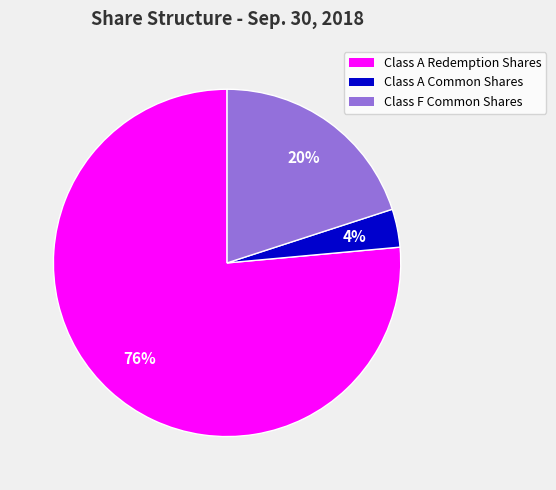

The Class A Redemption Shares slice represents 76% of the pie. True or false?

True